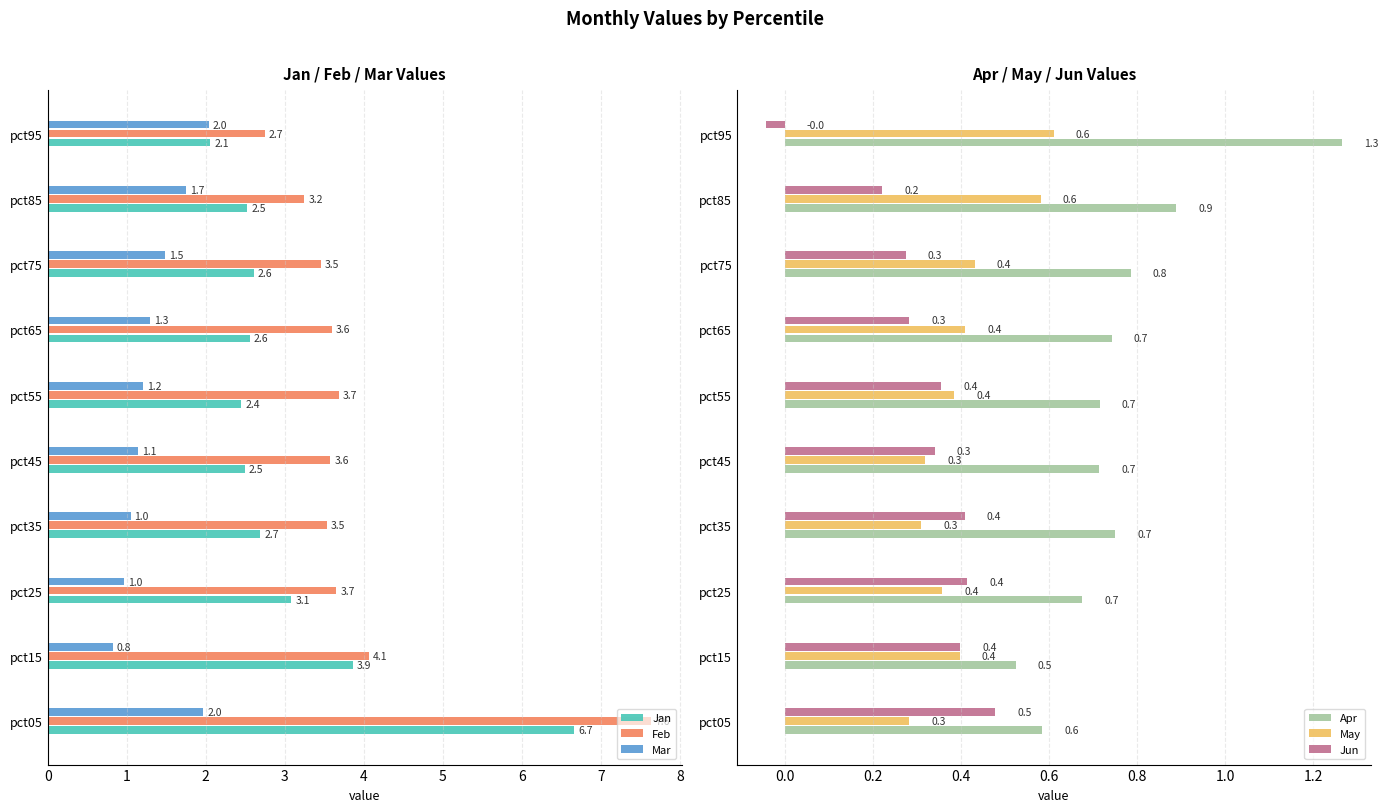

What are all the series names shown in the legend?

Jan, Feb, Mar, Apr, May, Jun